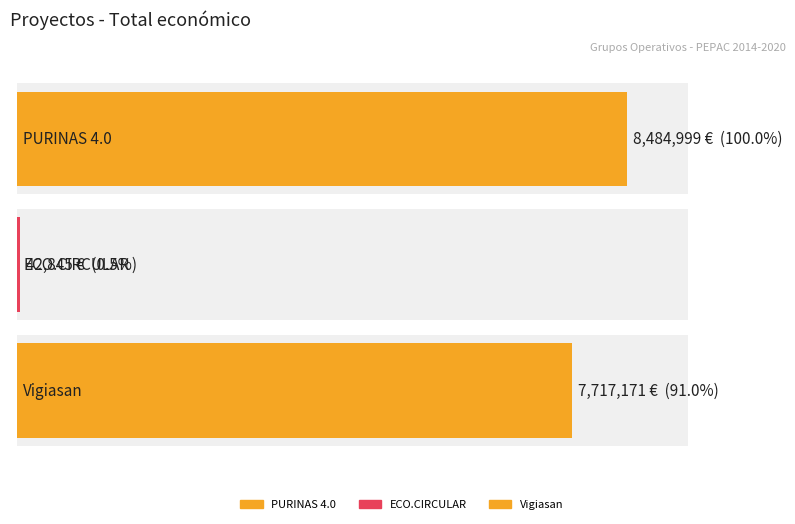

What is the change in value from PURINAS 4.0 to ECO.CIRCULAR?

-8442154